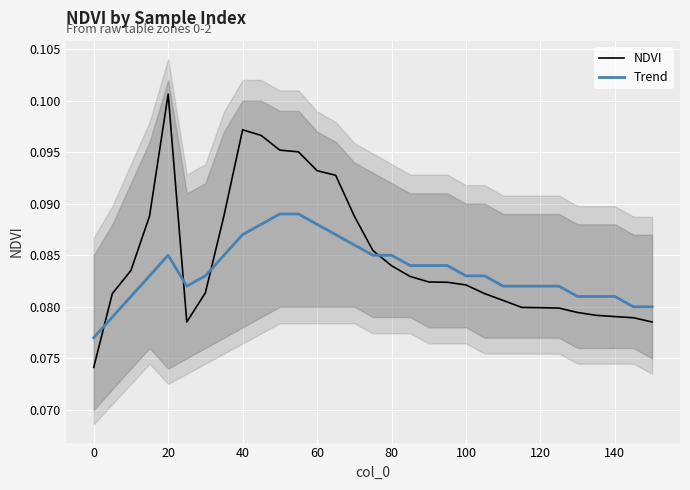

Is it true that NDVI equals 0.2 at 20?

False